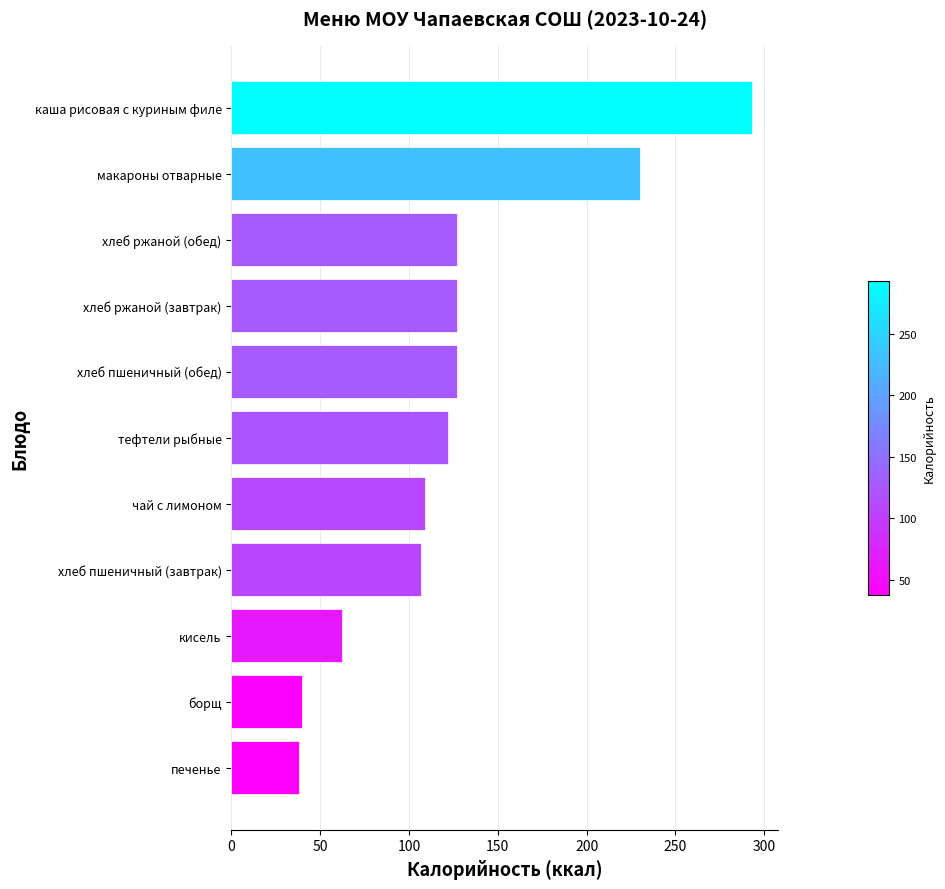

What value does the data have at хлеб ржаной (завтрак)?

127